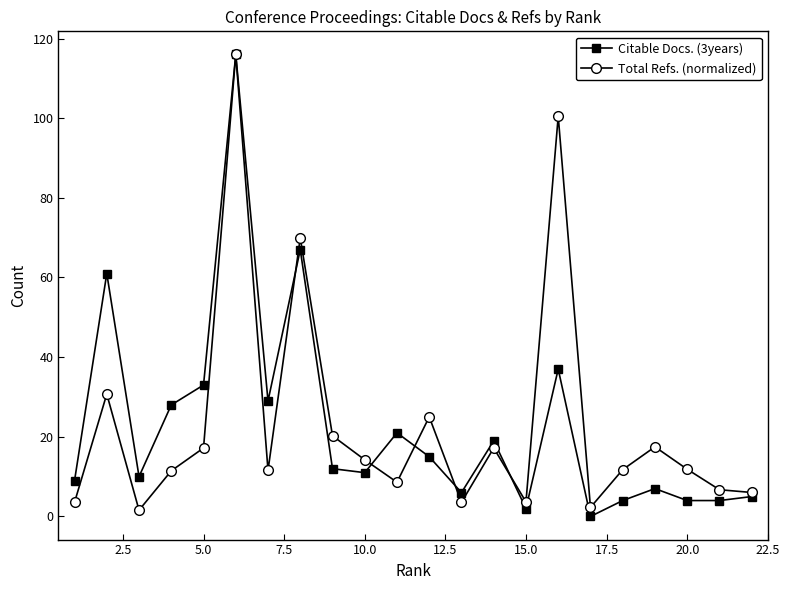

What is the greatest value displayed?

116.0